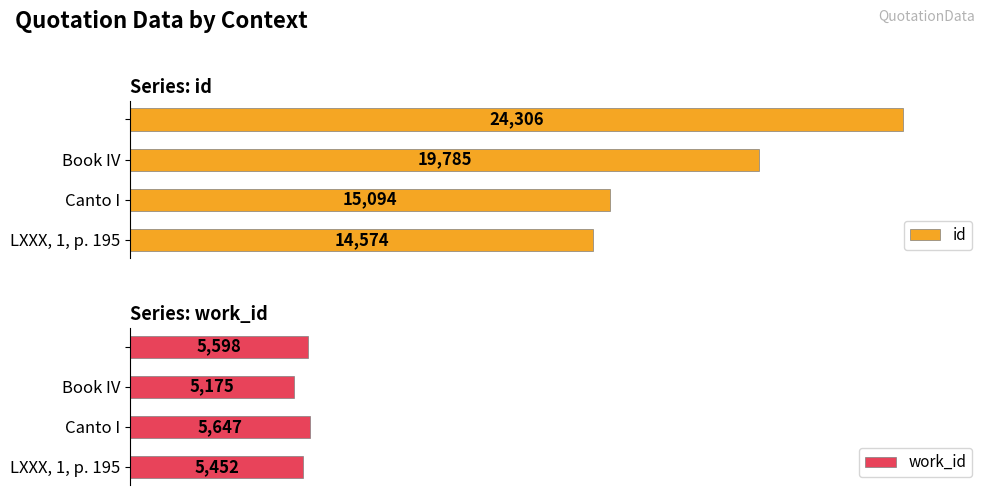

Which series has the largest range (max minus min)?

id